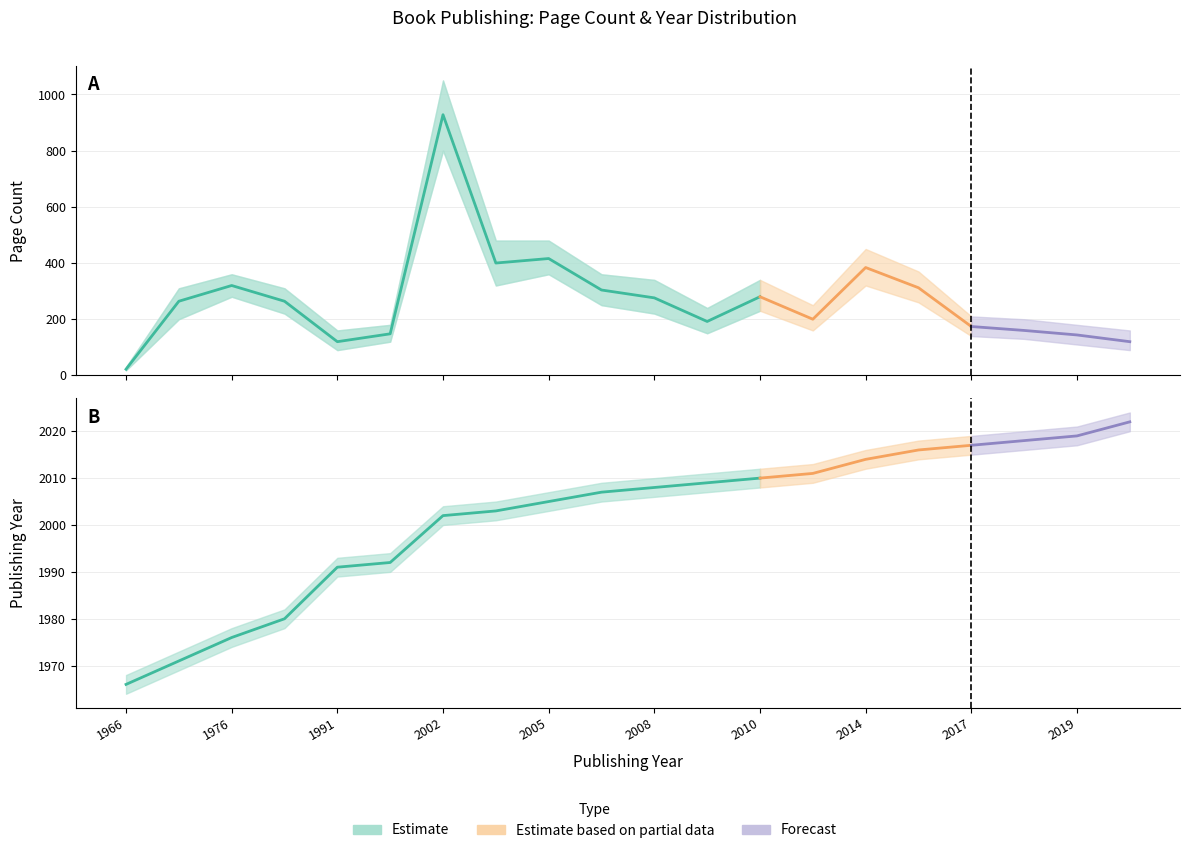

List the series in order of their peak value, highest first.

pageCount_upper, pageCount_mean, pageCount_lower